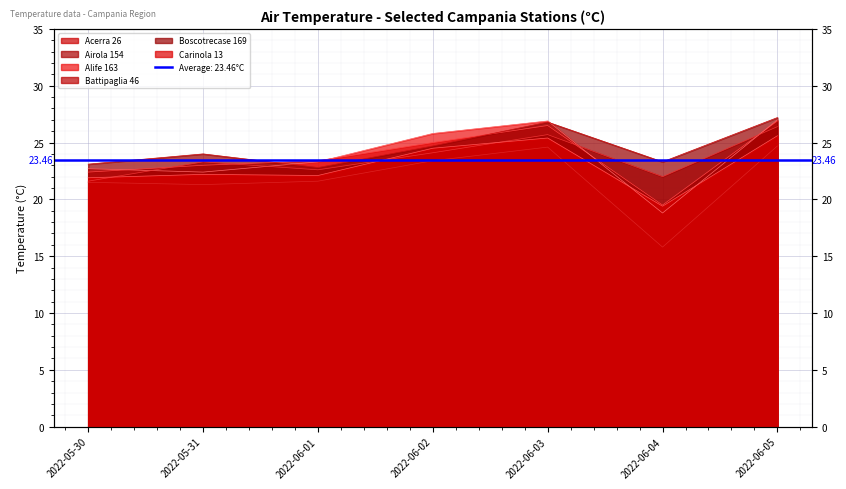

Is the value of Battipaglia 46 at 2022-06-02 greater than the value of Boscotrecase 169 at 2022-05-31?

Yes